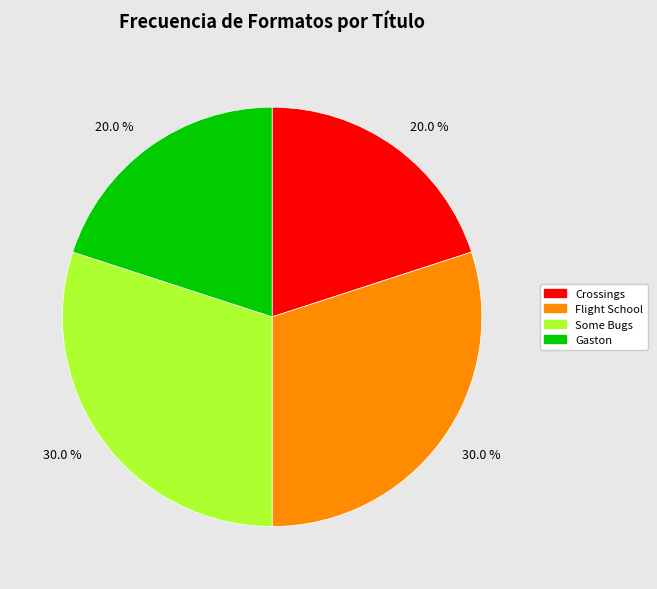

Does any single category account for the majority?

No